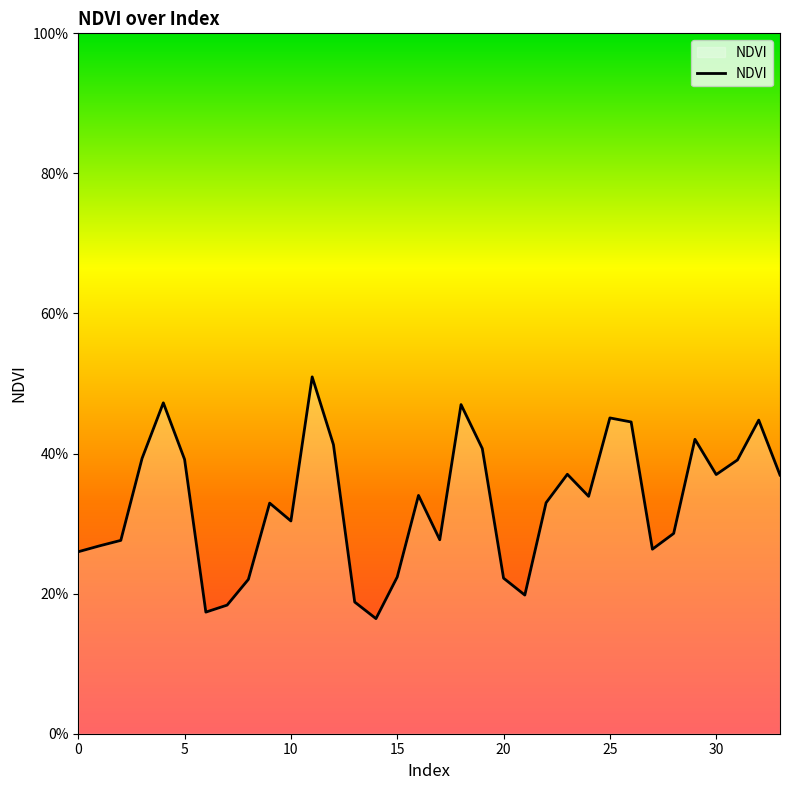

Which category has the lowest value across all series?

14